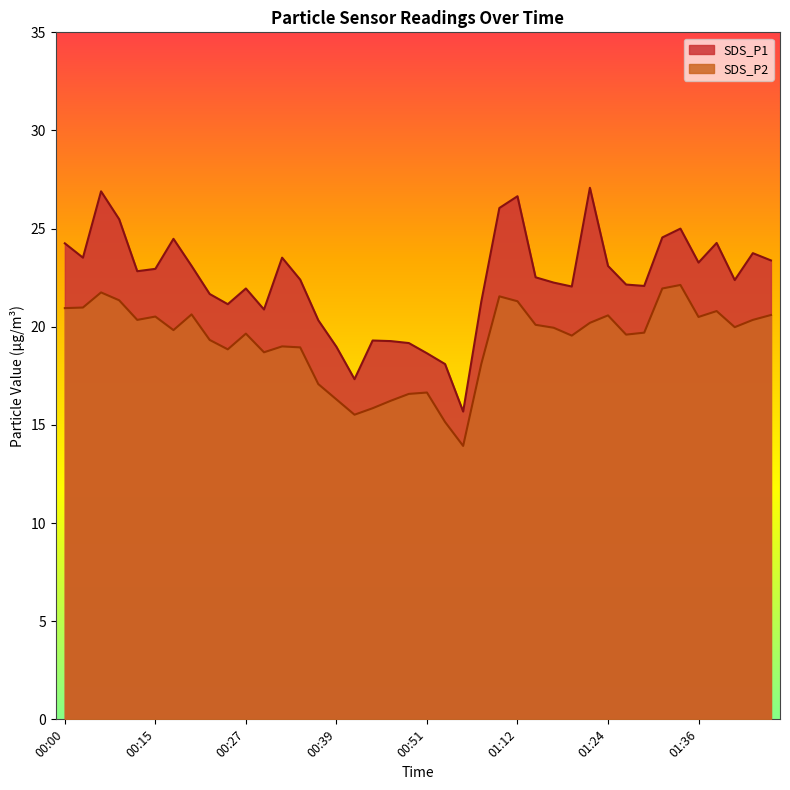

Where is the first local minimum for SDS_P2?

00:12